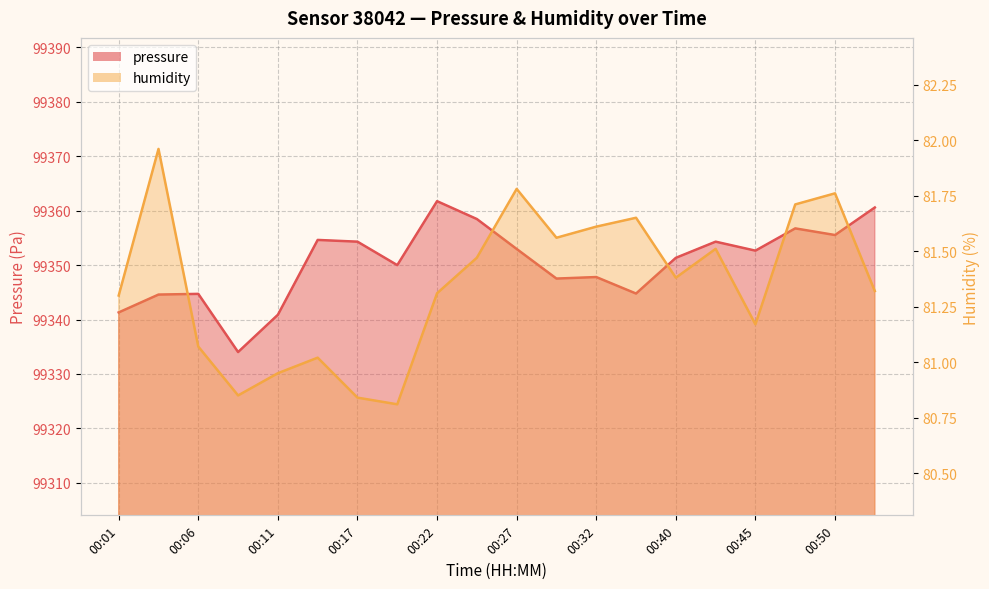

True or false: pressure has more than 2 interior local peaks.

True